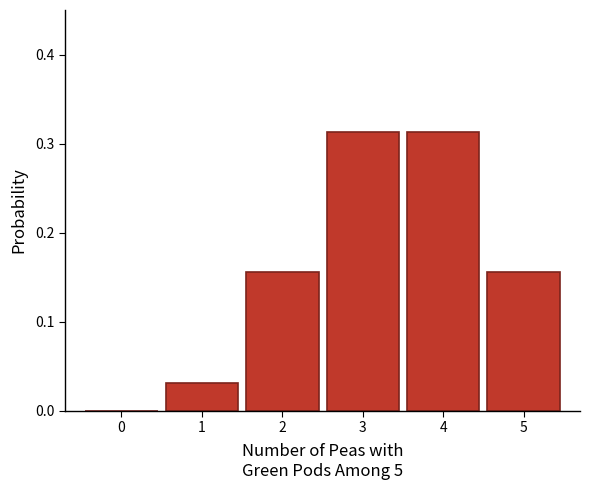

Between 4 and 1, which is larger?

4